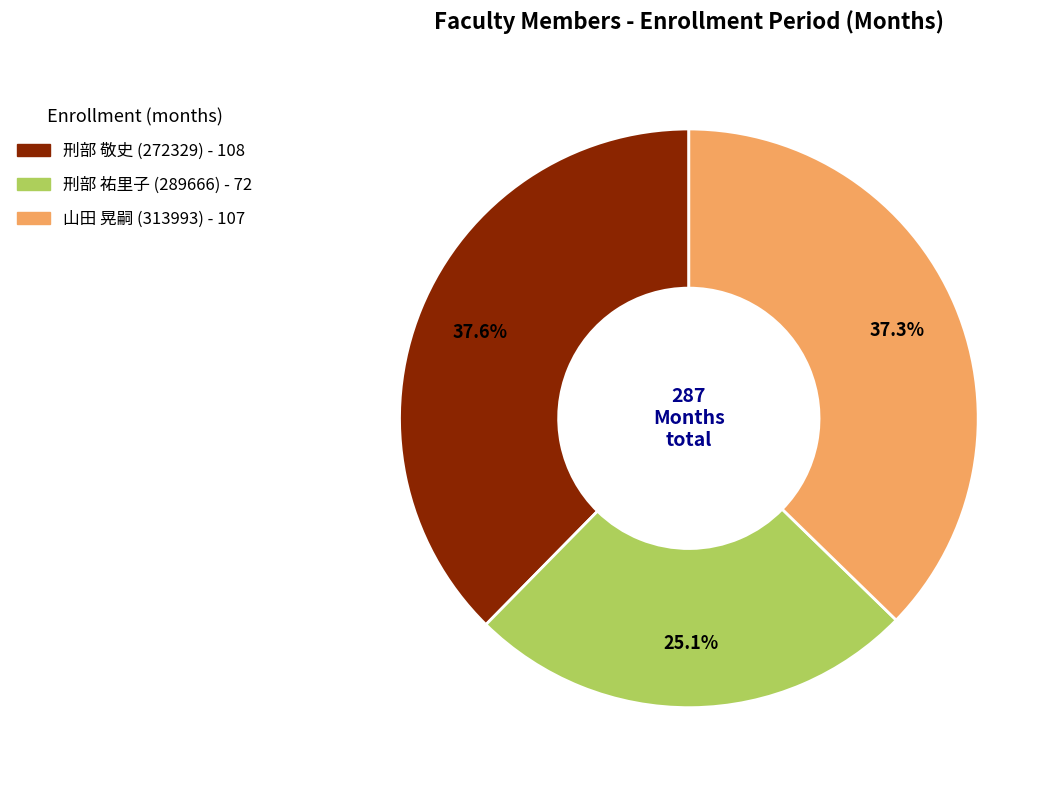

Combined, do 山田 晃嗣 (313993) and 刑部 敬史 (272329) account for over 50%?

Yes